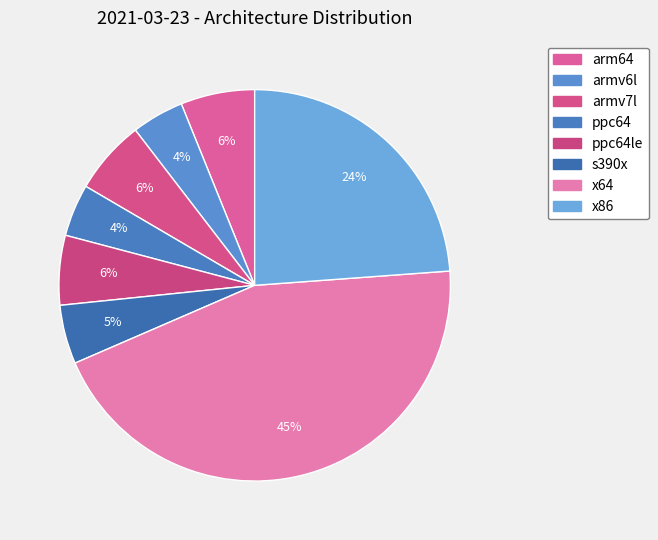

How many slices are in this pie chart?

8